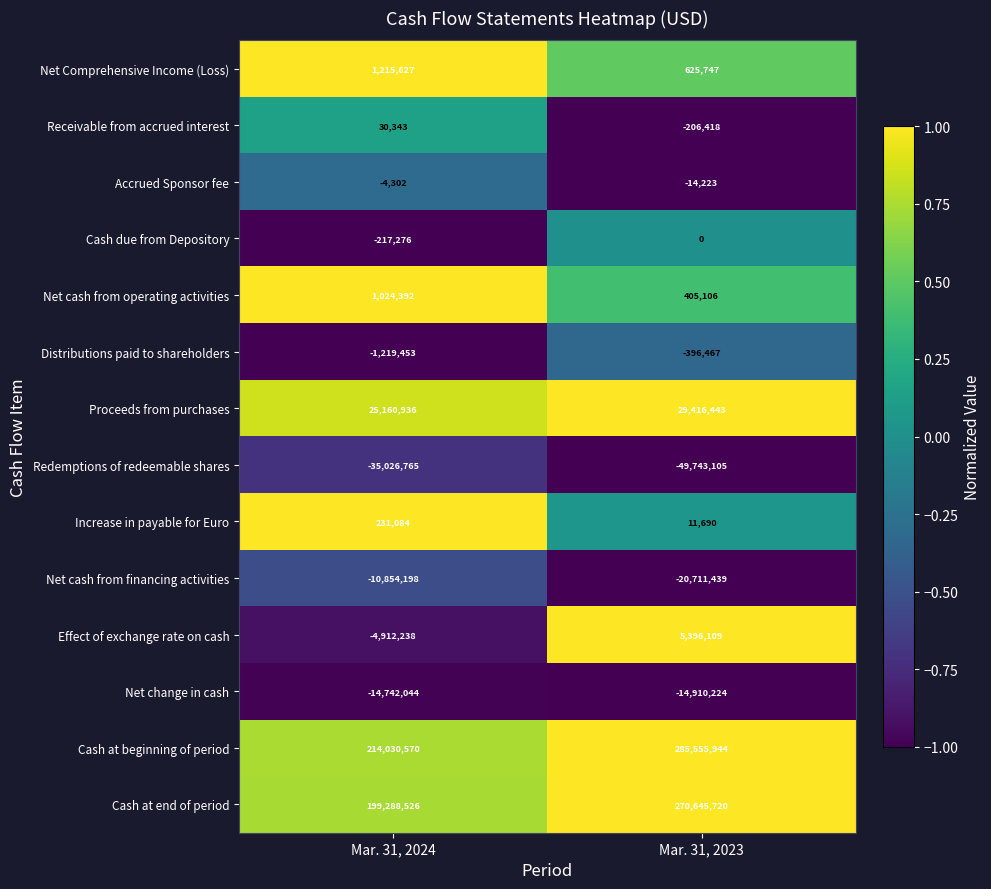

Rank the series by their maximum value, from highest to lowest.

Cash at beginning of period, Cash at end of period, Proceeds from purchases, Effect of exchange rate on cash, Net Comprehensive Income (Loss), Net cash from operating activities, Increase in payable for Euro, Receivable from accrued interest, Cash due from Depository, Accrued Sponsor fee, Distributions paid to shareholders, Net cash from financing activities, Net change in cash, Redemptions of redeemable shares